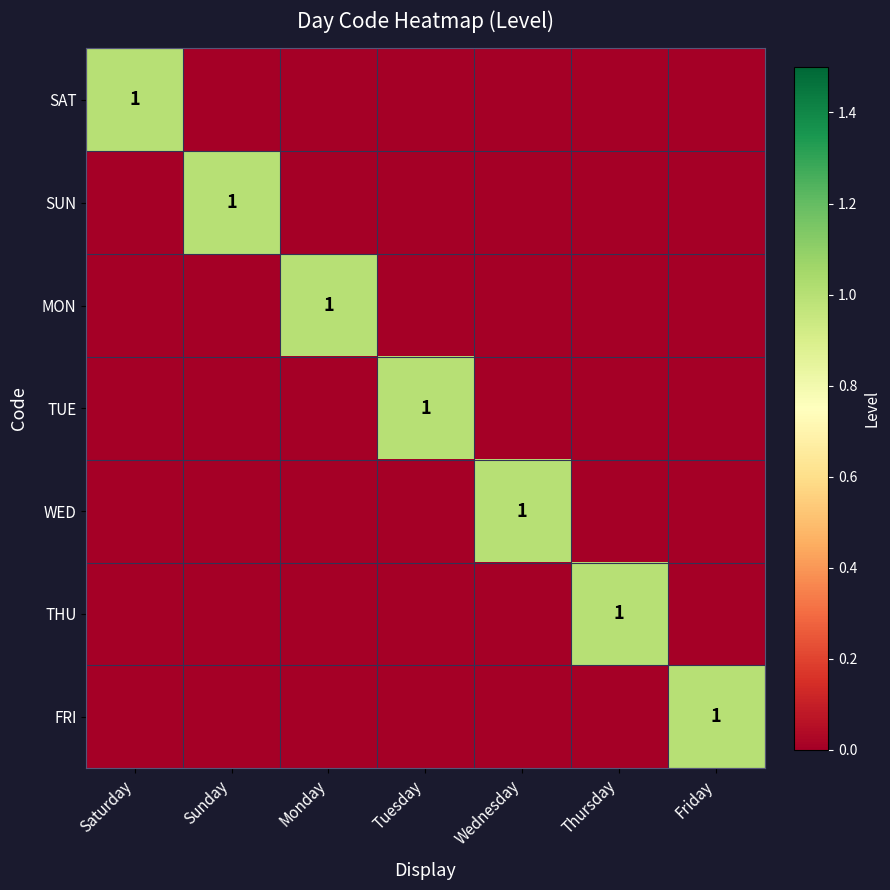

True or false: SAT has a value of -1 at Monday.

False